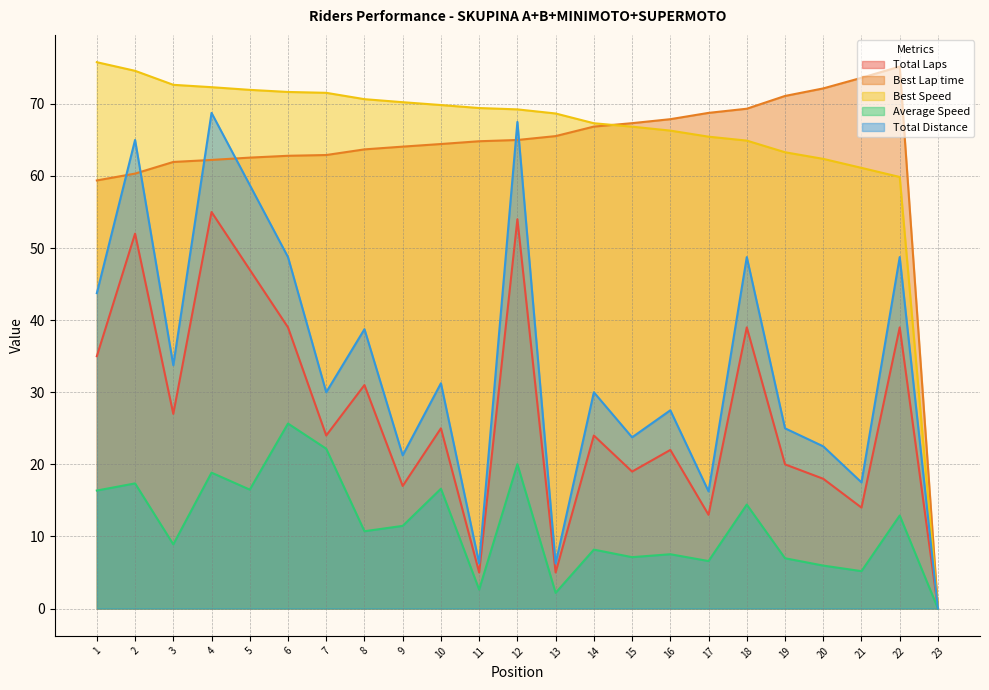

Where is Average Speed nearest to the value 12?

9